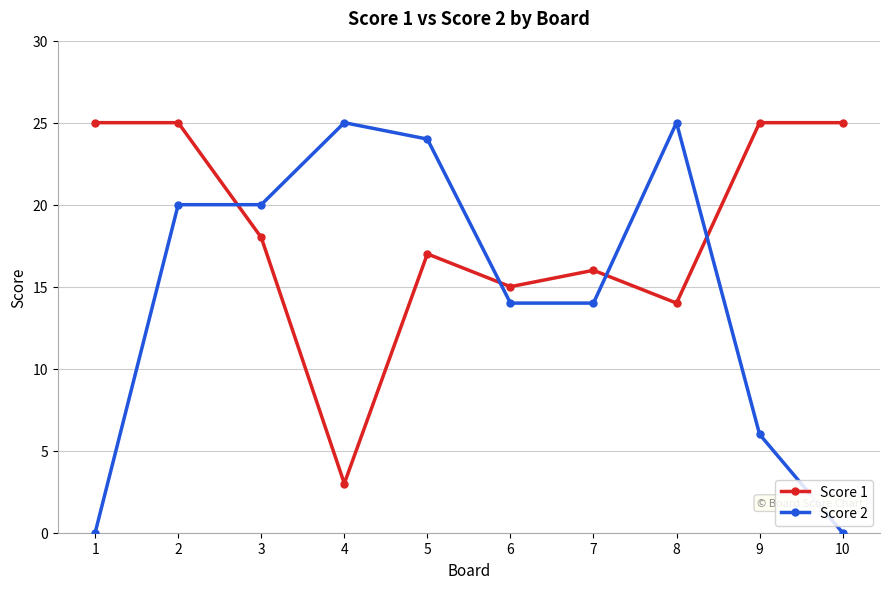

How many data points in Score 1 are less than 18?

5